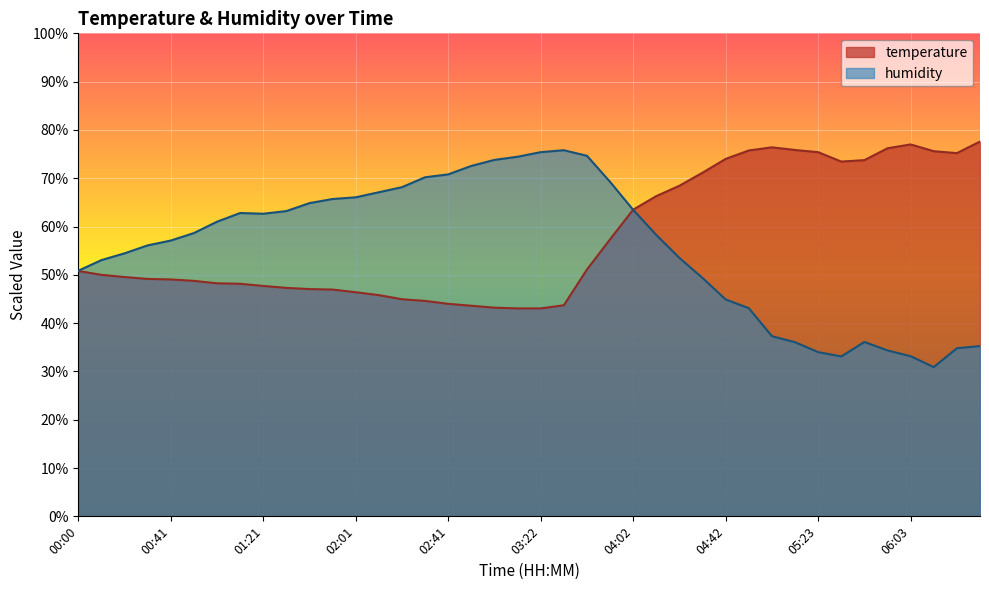

What is the label of the 13th point from the right?

04:32